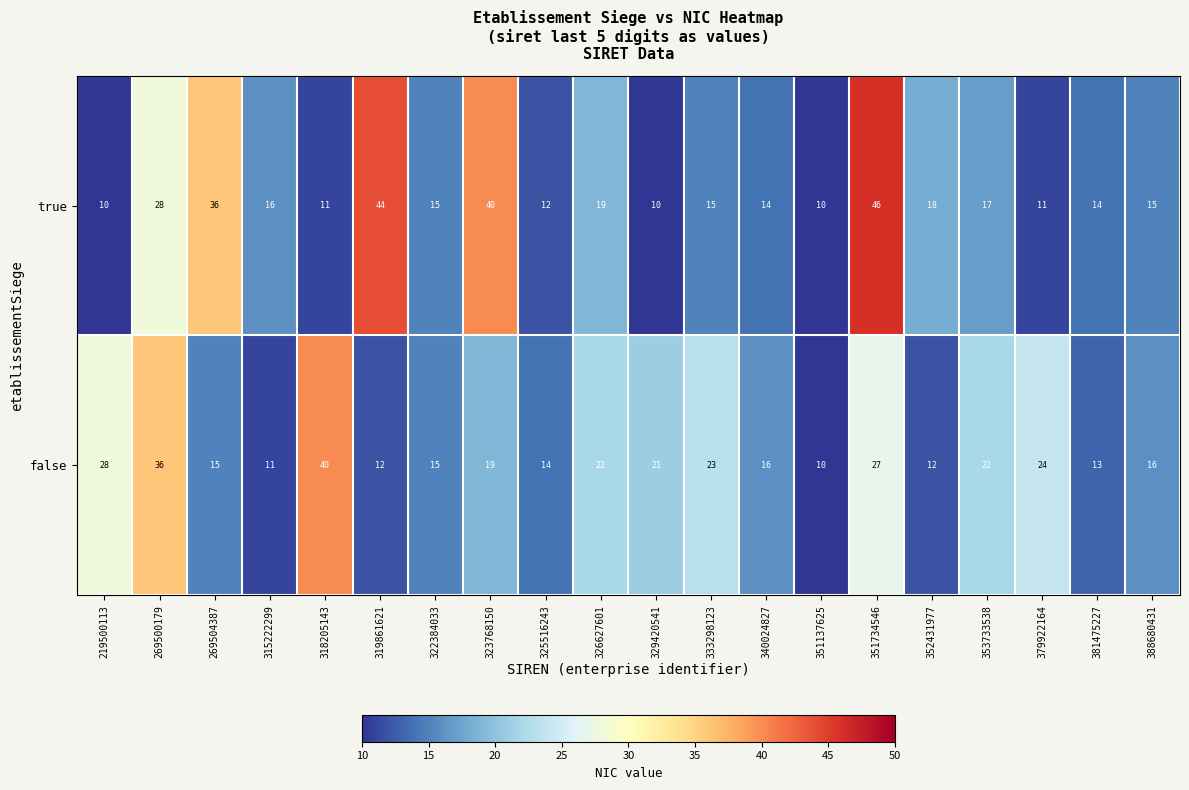

What is the difference between the maximum and second lowest values in the false series?

29